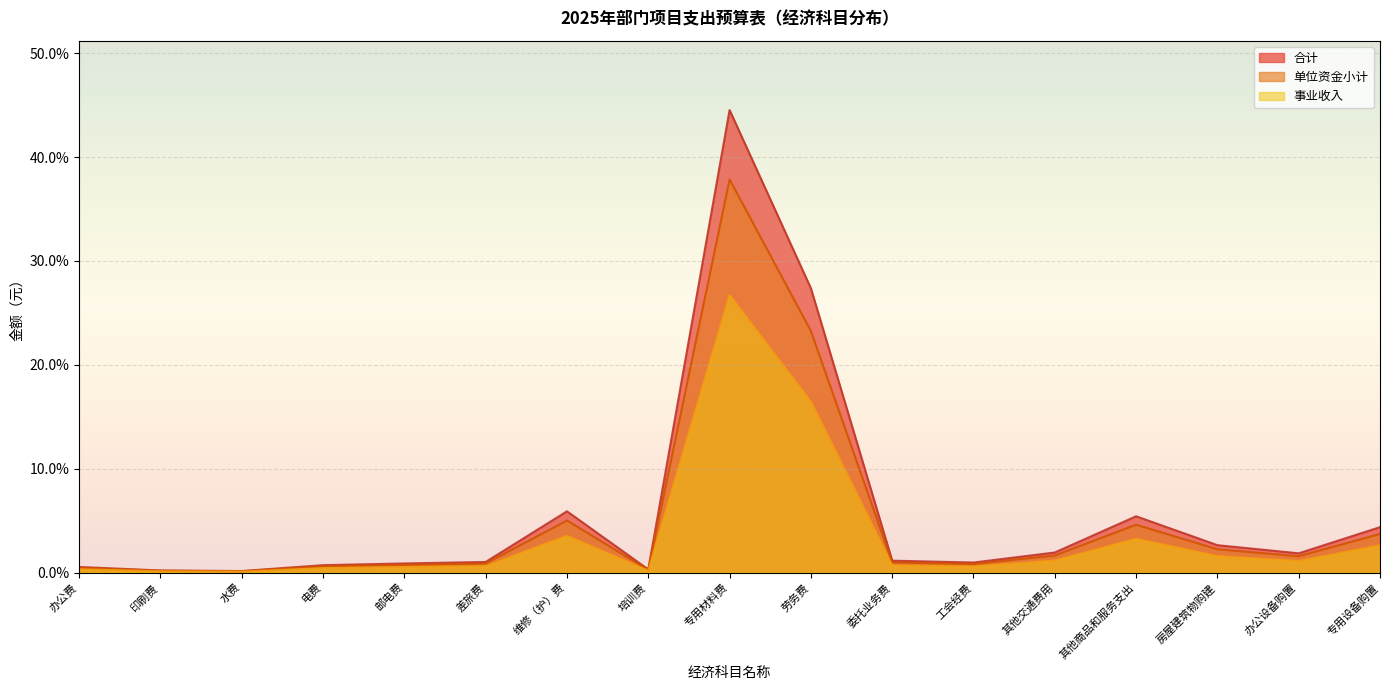

At which category is the sum across all series the highest?

专用材料费